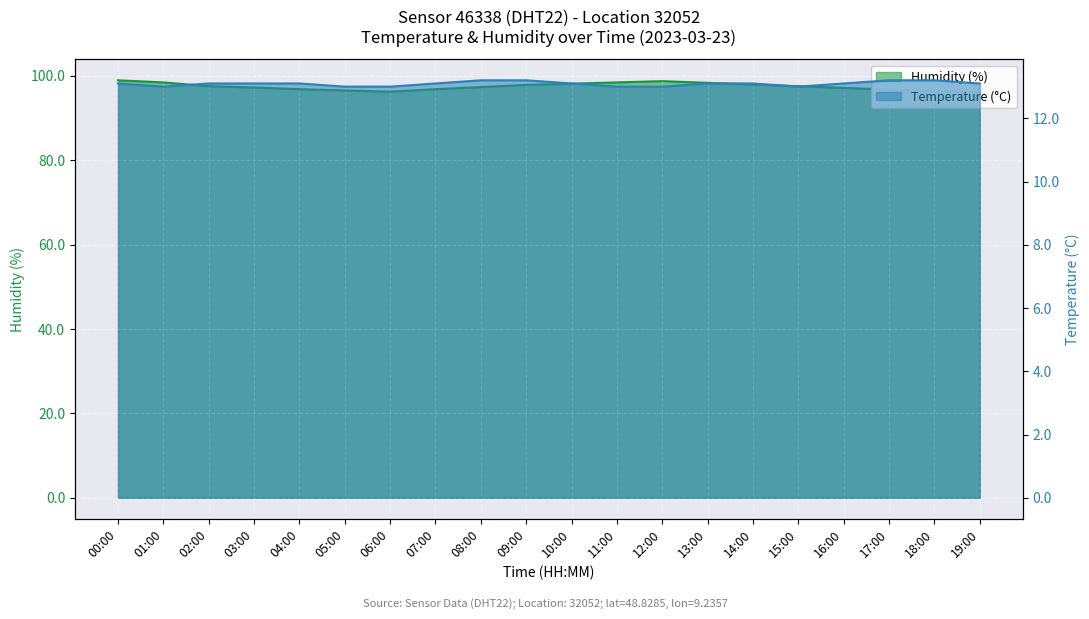

How many lines are shown in the chart?

2